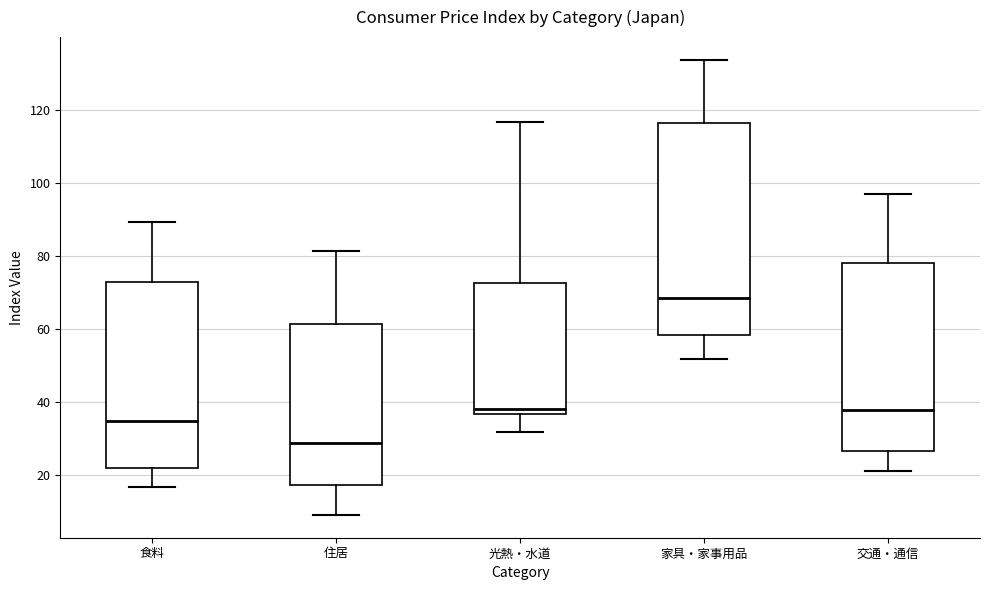

Which box's median line is the highest?

家具・家事用品